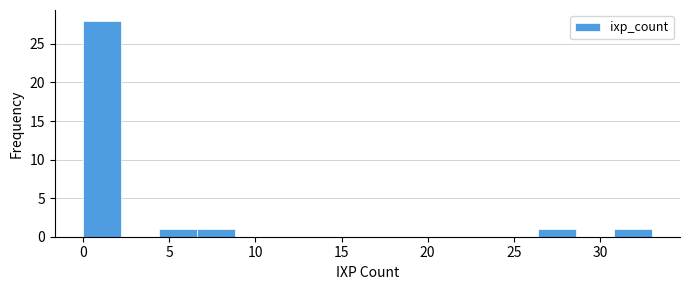

Reading left to right, transcribe this chart: for each bar, give the range it covers on the x-axis and its height. Neither the bar edges nor the heights are printed on the chart, so give them approximately, as read against the axes.

0.0 to 2.2: 28
2.2 to 4.4: 0
4.4 to 6.6: 1
6.6 to 8.8: 1
8.8 to 11.0: 0
11.0 to 13.2: 0
13.2 to 15.4: 0
15.4 to 17.6: 0
17.6 to 19.8: 0
19.8 to 22.0: 0
22.0 to 24.2: 0
24.2 to 26.4: 0
26.4 to 28.6: 1
28.6 to 30.8: 0
30.8 to 33.0: 1